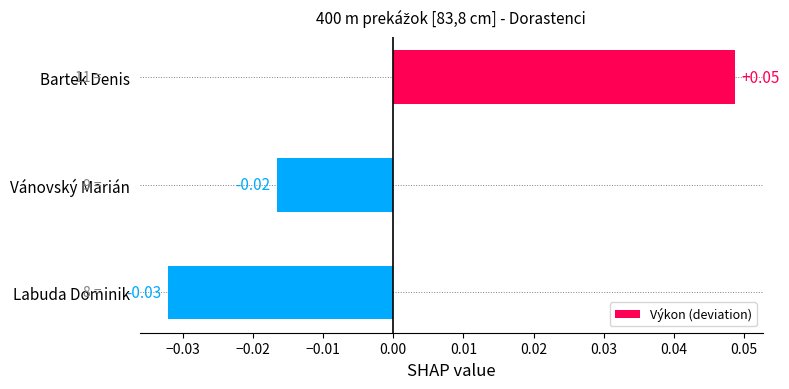

Between Labuda Dominik and Vánovský Marián, which is larger?

Vánovský Marián